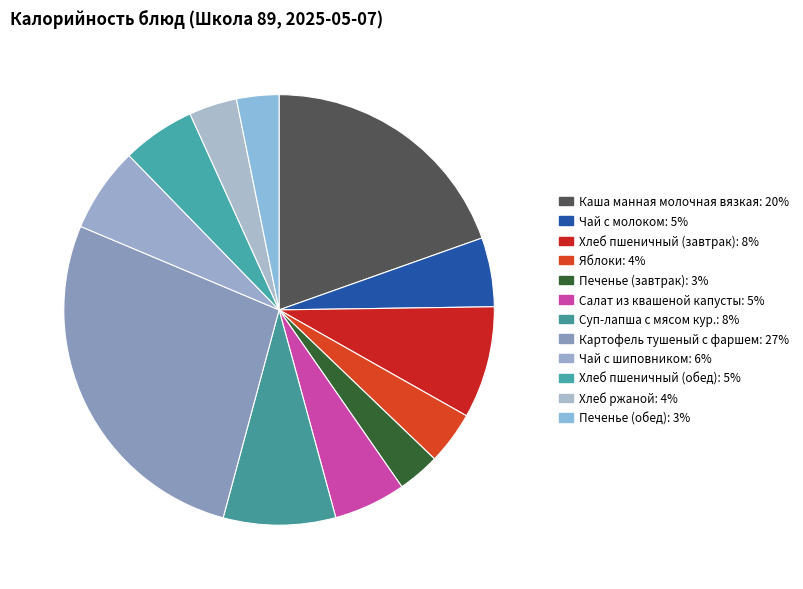

Count the number of slices in the pie.

12